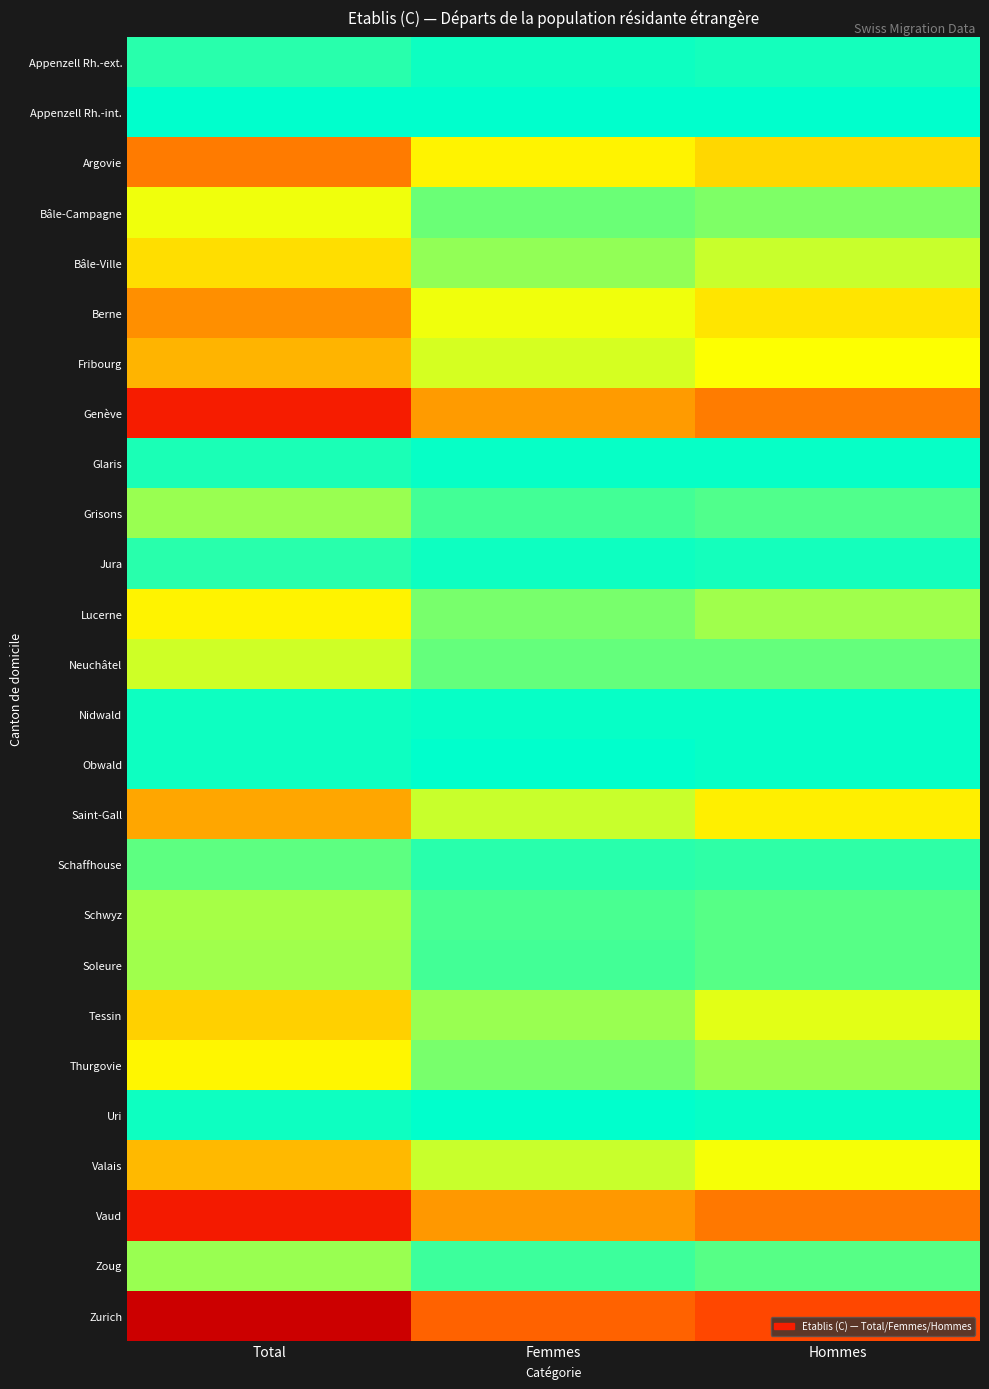

How many categories are shown in the chart?

3